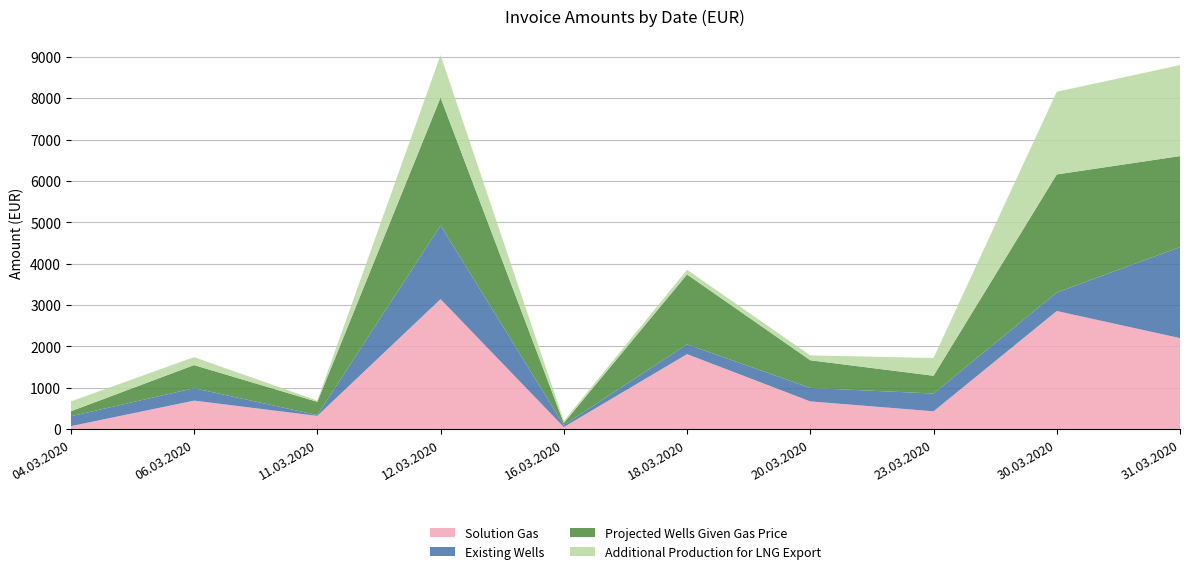

Reading left to right, what are all the values shown in this chart?

Solution Gas: 04.03.2020=71.0	06.03.2020=688.6	11.03.2020=319.9	12.03.2020=3142.6	16.03.2020=49.0	18.03.2020=1812.5	20.03.2020=669.6	23.03.2020=430.0	30.03.2020=2855.2	31.03.2020=2200.2
Existing Wells: 04.03.2020=240.0	06.03.2020=300.0	11.03.2020=19.9	12.03.2020=1780.8	16.03.2020=49.0	18.03.2020=236.6	20.03.2020=325.0	23.03.2020=430.0	30.03.2020=447.0	31.03.2020=2200.2
Projected Wells Given Gas Price: 04.03.2020=120.0	06.03.2020=558.8	11.03.2020=319.9	12.03.2020=3090.7	16.03.2020=49.0	18.03.2020=1689.9	20.03.2020=669.6	23.03.2020=430.0	30.03.2020=2855.2	31.03.2020=2200.2
Additional Production for LNG Export: 04.03.2020=238.8	06.03.2020=192.0	11.03.2020=29.8	12.03.2020=1029.8	16.03.2020=49.0	18.03.2020=114.0	20.03.2020=117.8	23.03.2020=430.0	30.03.2020=1998.7	31.03.2020=2200.2